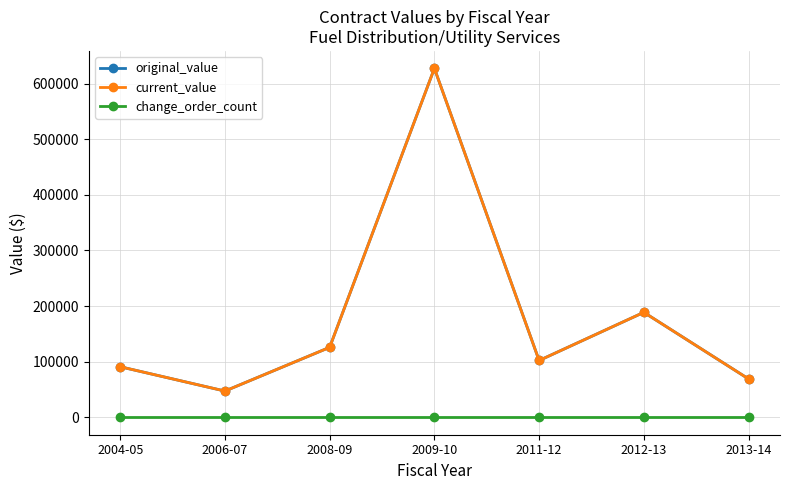

What position from the left is 2013-14?

7